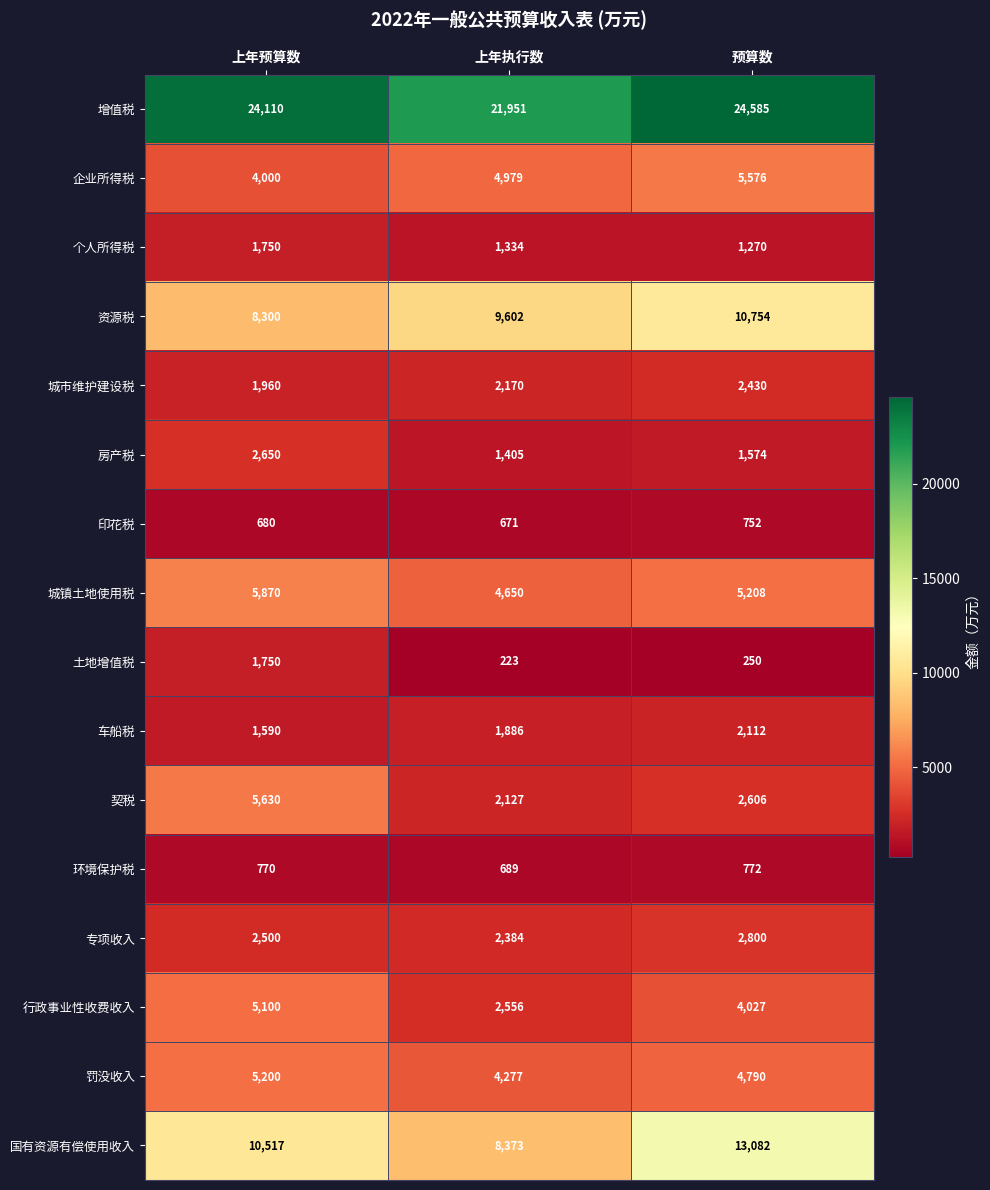

How many series are shown in this chart?

16